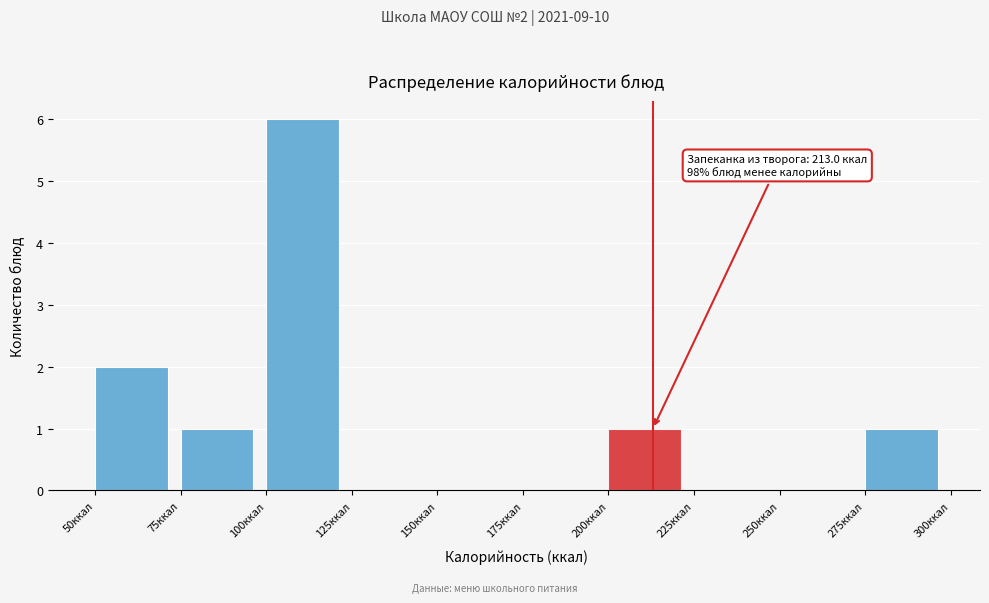

Over which range of the x-axis is the bar tallest?

100 to 125